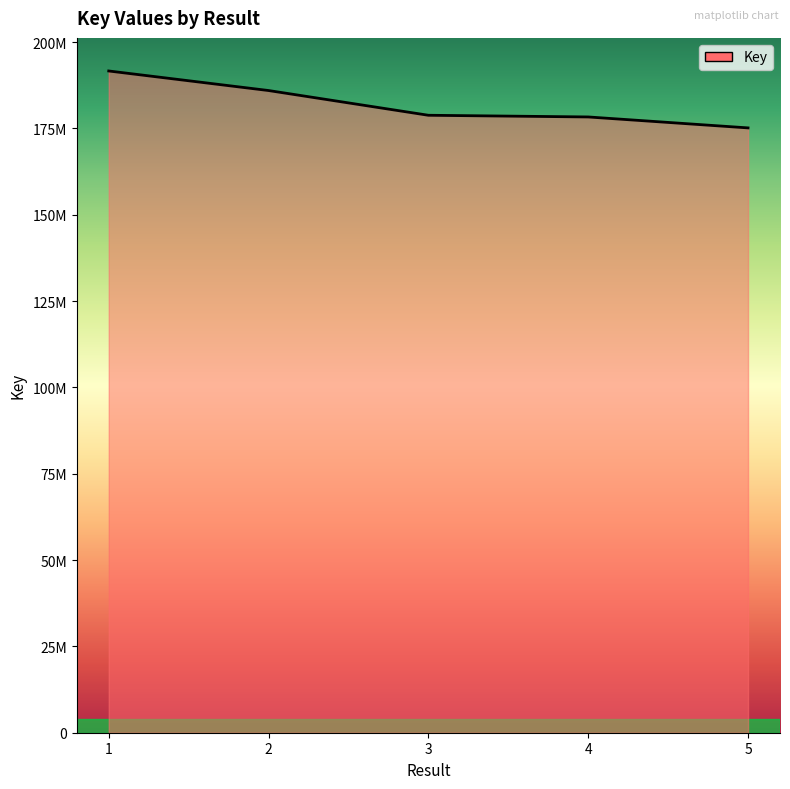

List the labels in order of value, largest first.

1, 2, 3, 4, 5